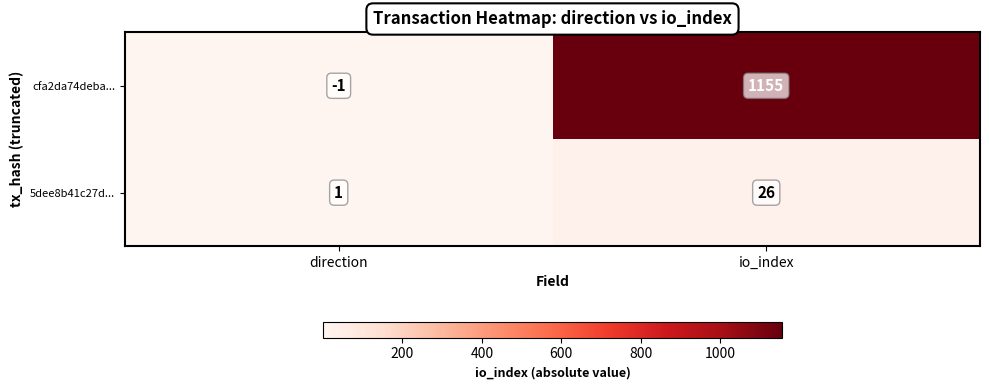

At which category does the chart reach its peak across all series?

io_index